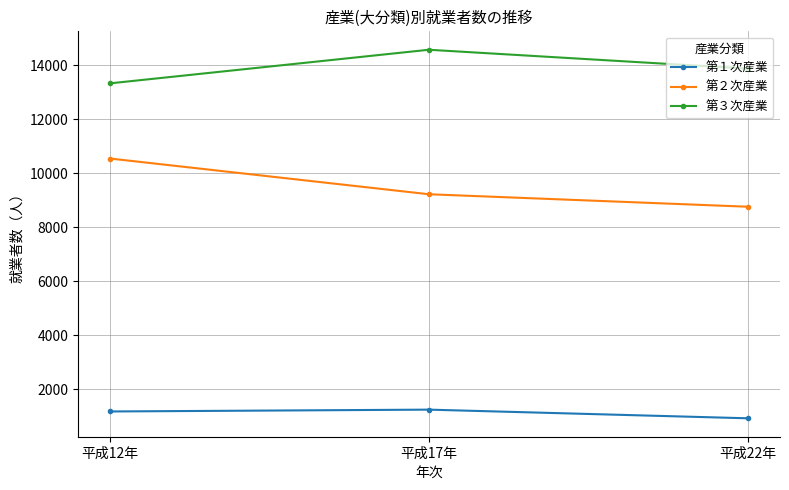

What is the label of the 3rd point from the left?

平成22年